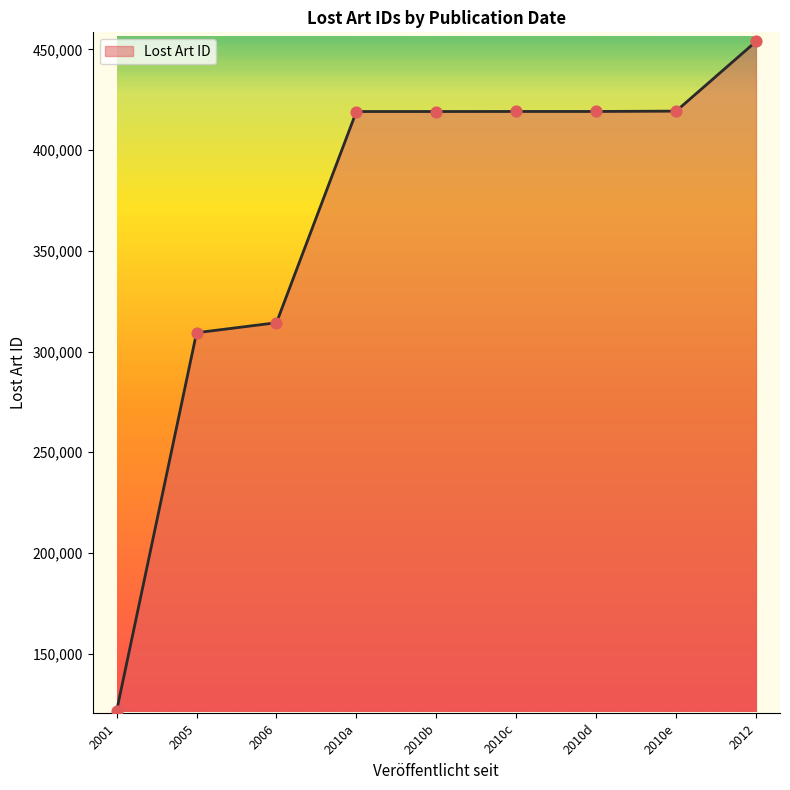

Between 2012 and 2010c, which is larger?

2012